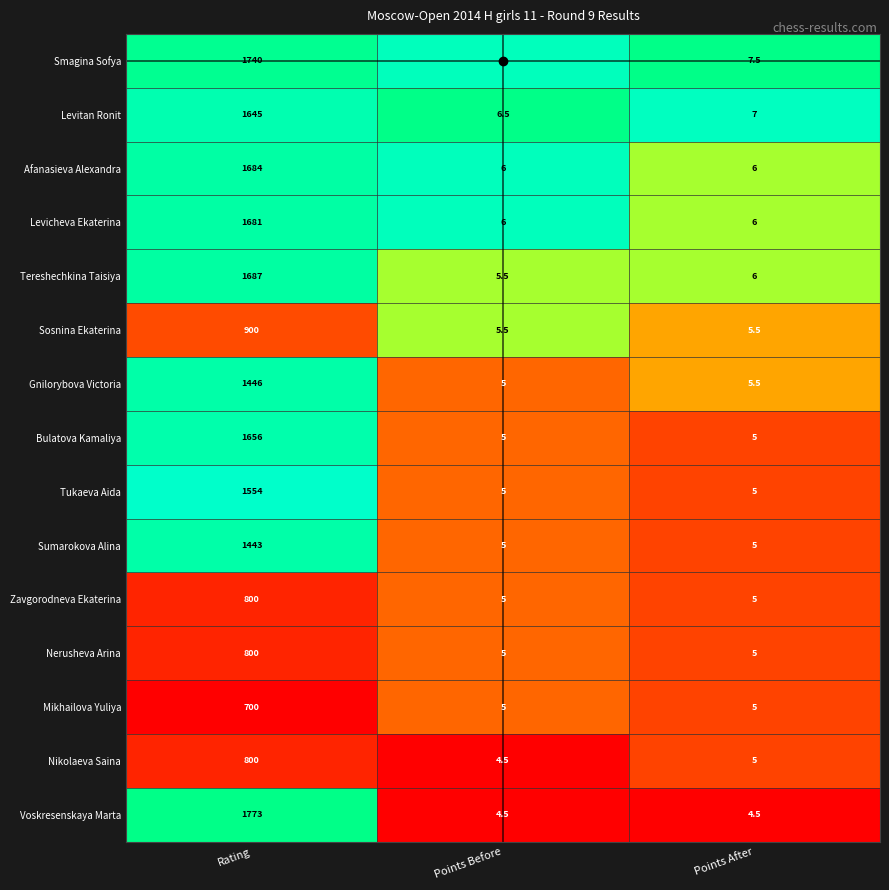

At which category does the chart reach its peak across all series?

Rating